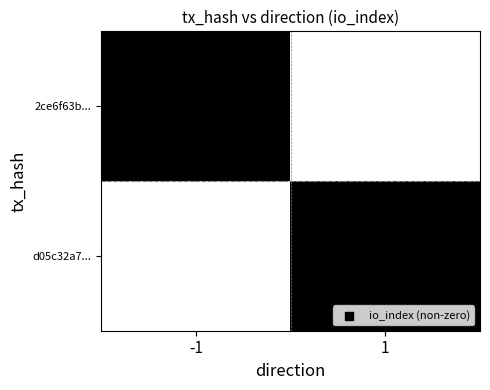

How many categories are shown in the chart?

2